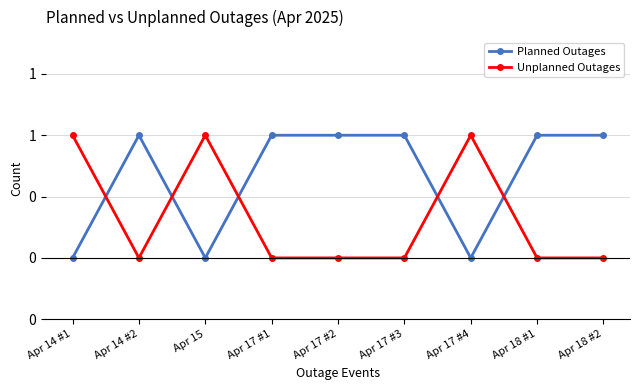

Is this an area chart (filled region under the line)?

No